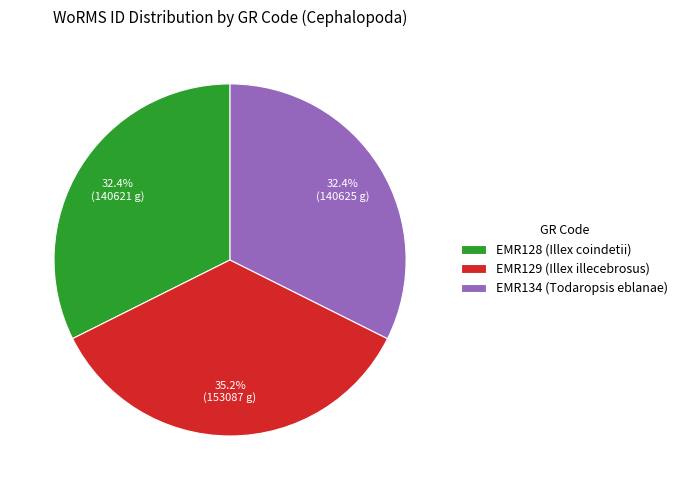

Which has a higher value, EMR129 (Illex illecebrosus) or EMR128 (Illex coindetii)?

EMR129 (Illex illecebrosus)